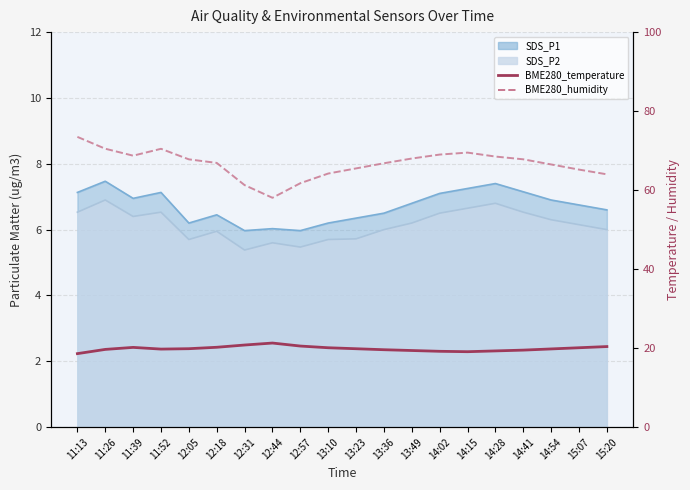

What is the difference between the highest and lowest values at 13:23?

45.6